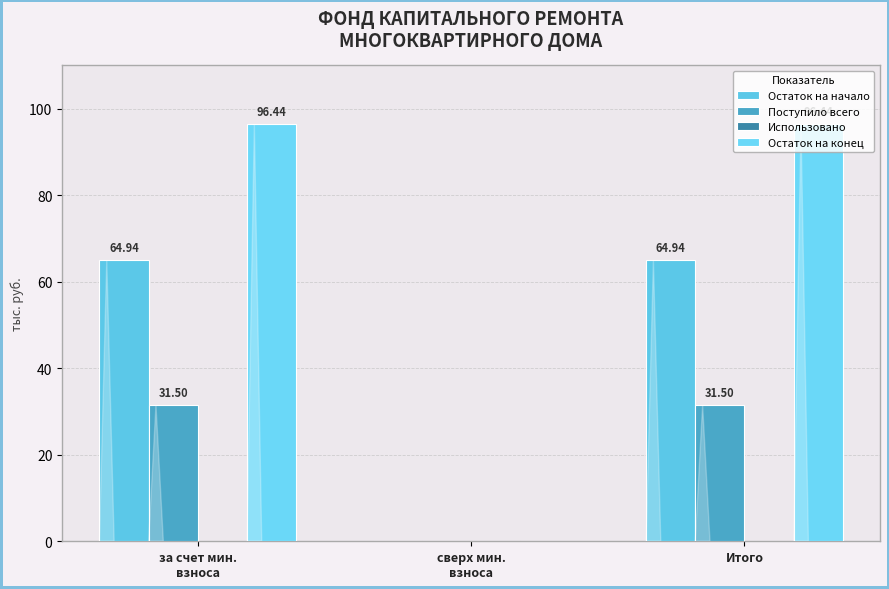

Reading right to left, transcribe all the data shown in this chart.

Остаток на начало: Итого=64.9	сверх мин.
взноса=0.0	за счет мин.
взноса=64.9
Поступило всего: Итого=31.5	сверх мин.
взноса=0.0	за счет мин.
взноса=31.5
Использовано: Итого=0.0	сверх мин.
взноса=0.0	за счет мин.
взноса=0.0
Остаток на конец: Итого=96.4	сверх мин.
взноса=0.0	за счет мин.
взноса=96.4